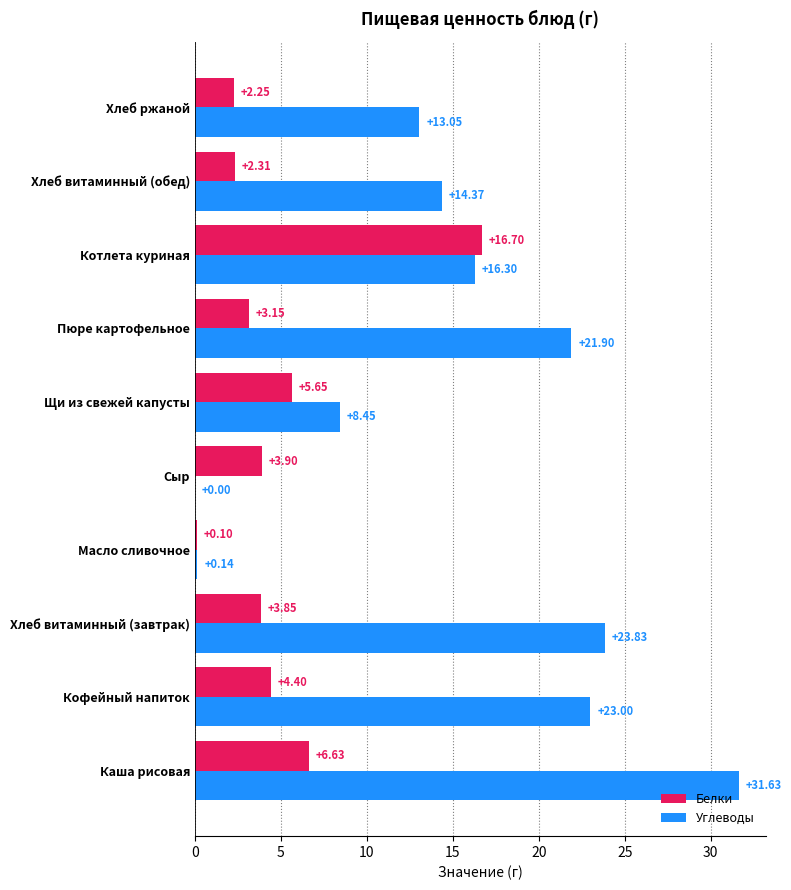

At which label does Углеводы reach its peak?

Каша рисовая